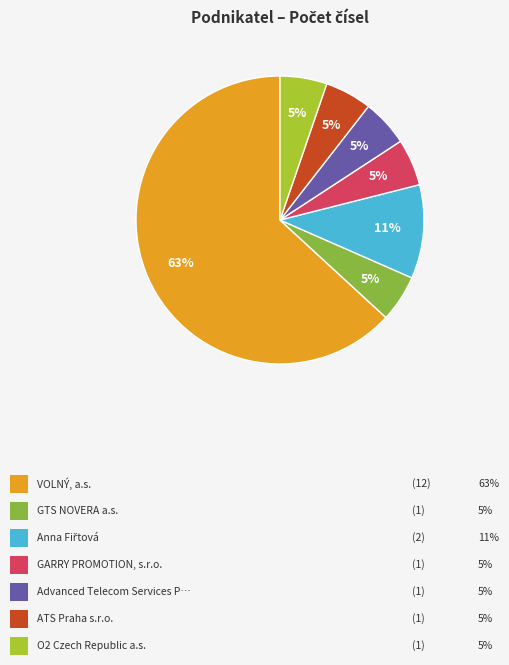

Count the number of slices in the pie.

7